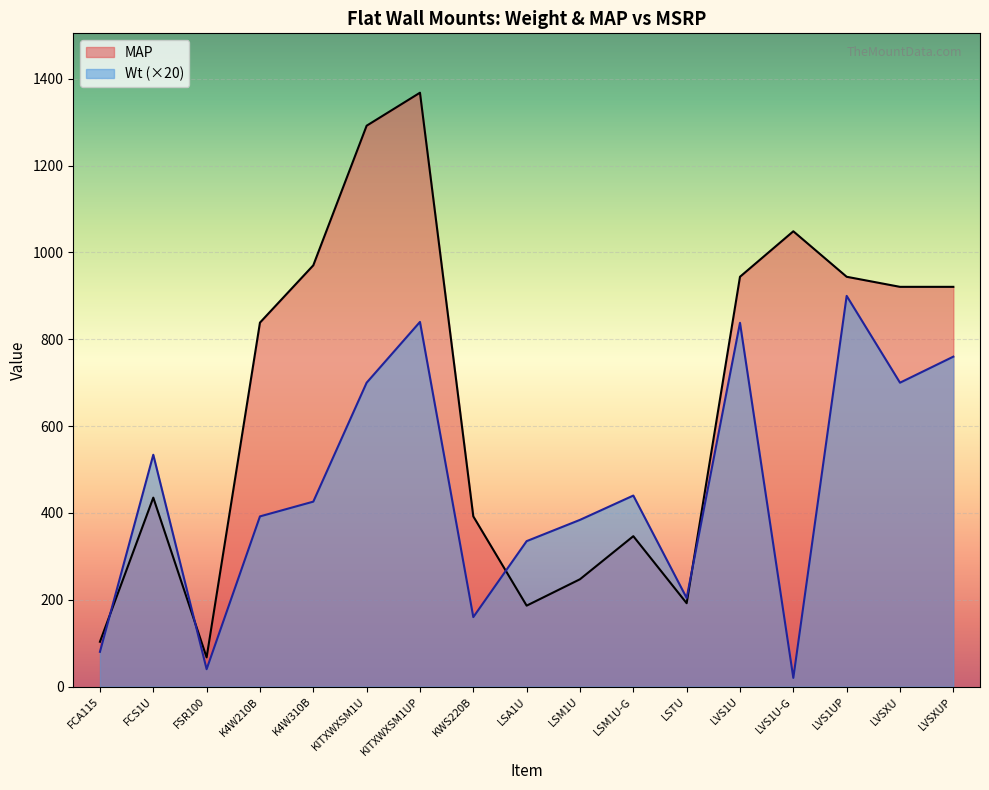

Reading right to left, extract all data points from this chart.

Wt: 760.0	700.0	900.0	20.0	838.0	204.0	440.0	384.0	335.0	160.0	840.0	700.0	426.0	392.0	40.0	534.0	80.0
MAP: 920.8	920.8	944.0	1048.8	944.0	192.0	346.4	247.2	186.4	392.0	1368.0	1292.0	970.4	838.4	67.2	435.2	103.2